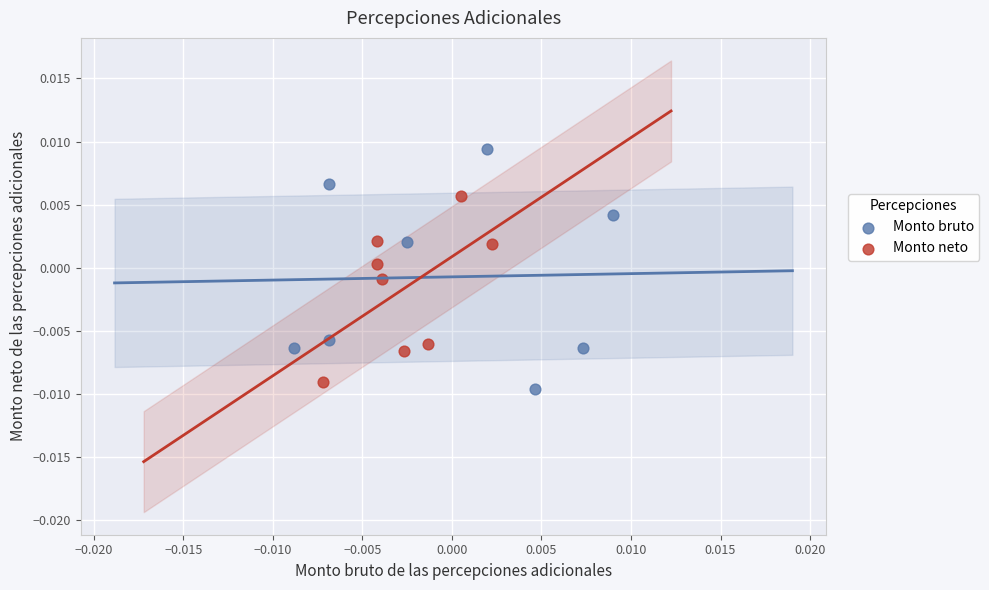

Which series has the widest spread of Y values?

Monto bruto